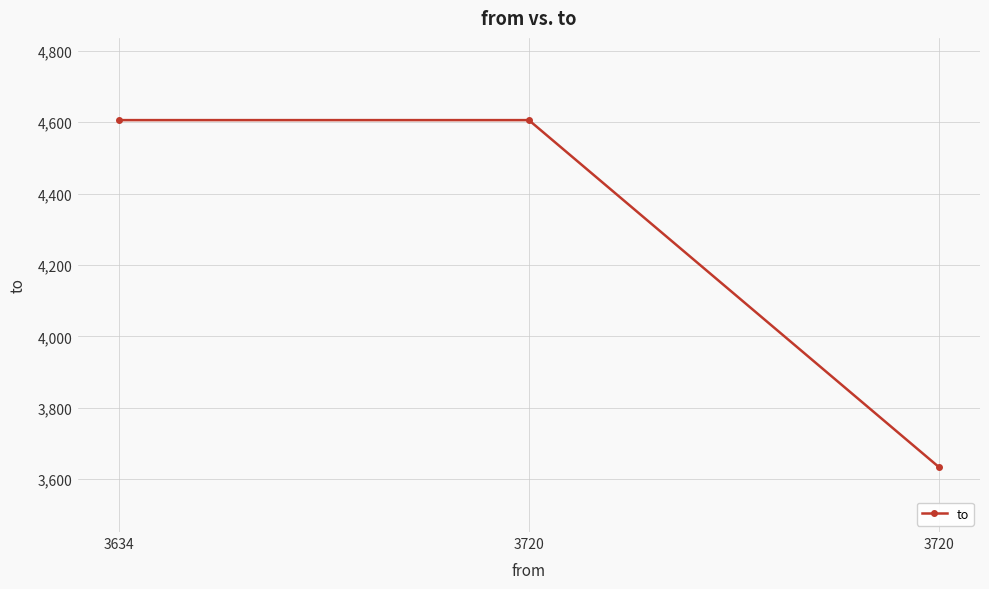

How many data points does each series have?

3